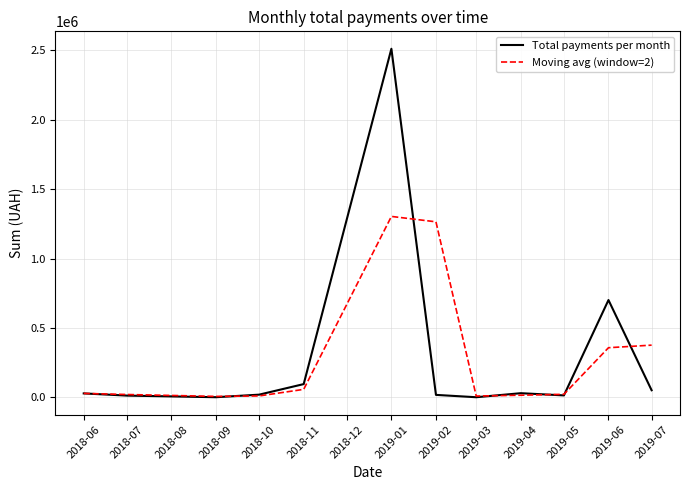

At which label does Total payments per month reach its peak?

2019-01